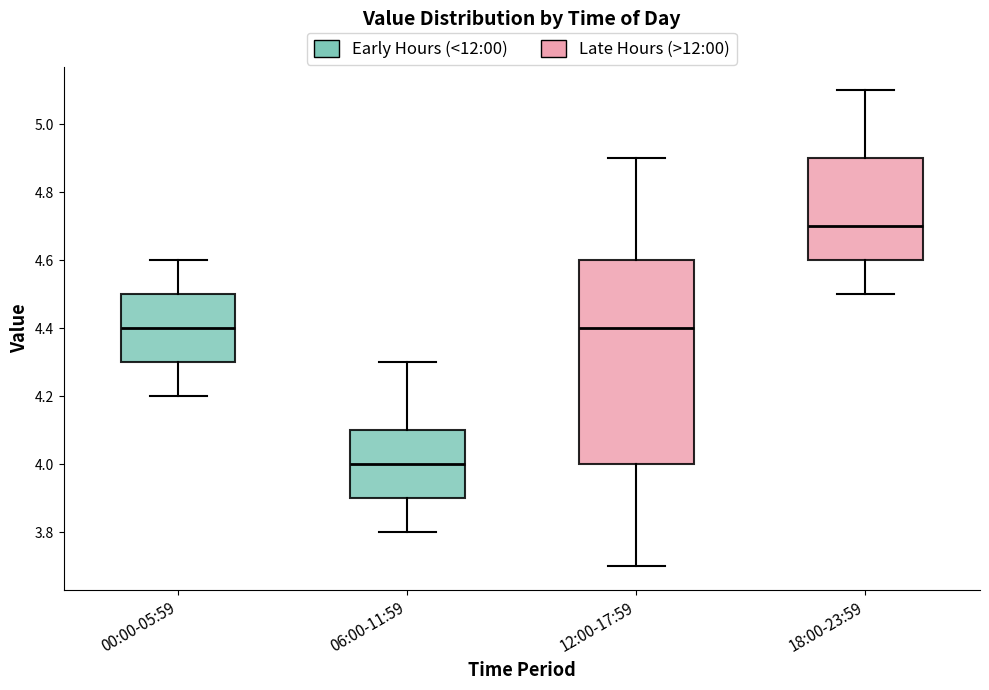

Where is the upper edge of the box for 18:00-23:59 on the y-axis? The values are not printed on the chart, so give them approximately, as read against the axis.

4.9